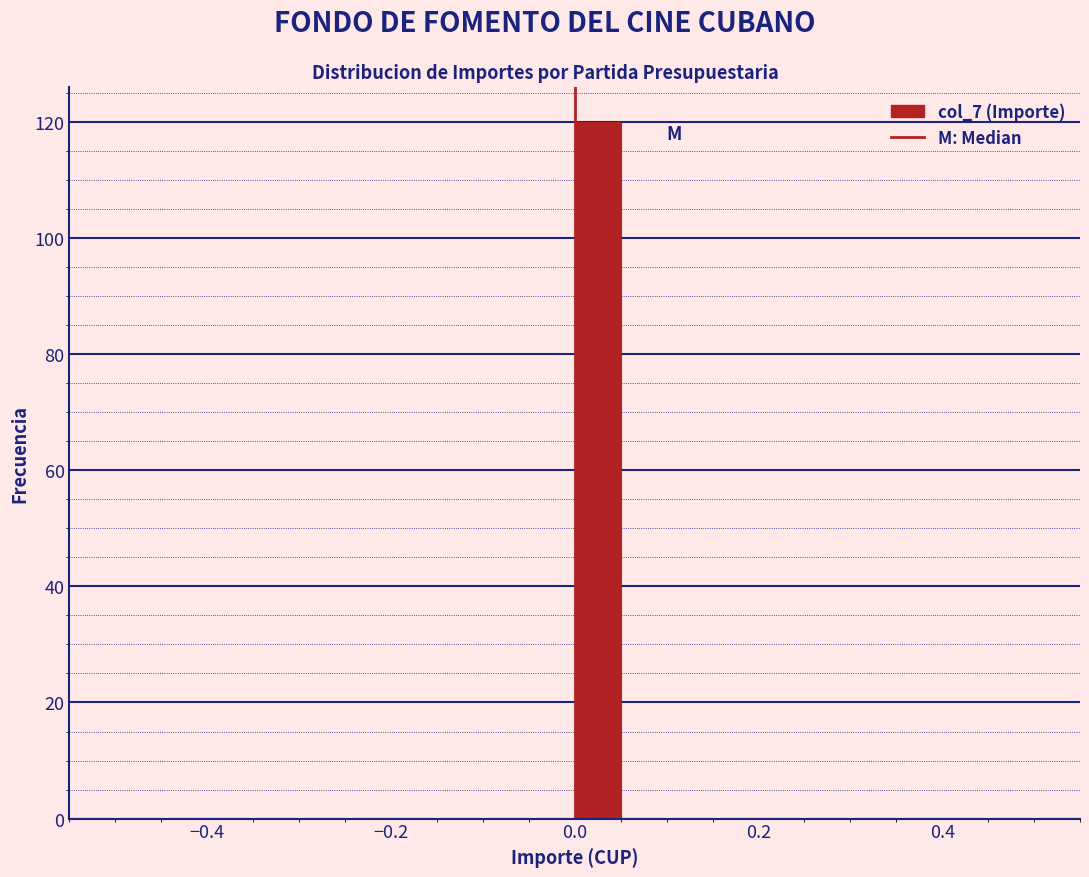

Around what value on the x-axis is the tallest bar? Give the approximate position of its centre, as read against the axis.

0.02